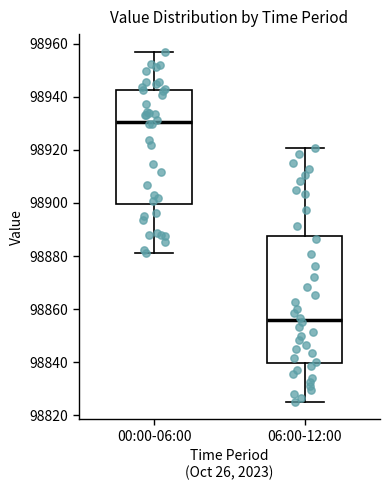

Where does the upper whisker of the box for 06:00-12:00 end on the y-axis? The values are not printed on the chart, so give them approximately, as read against the axis.

98920